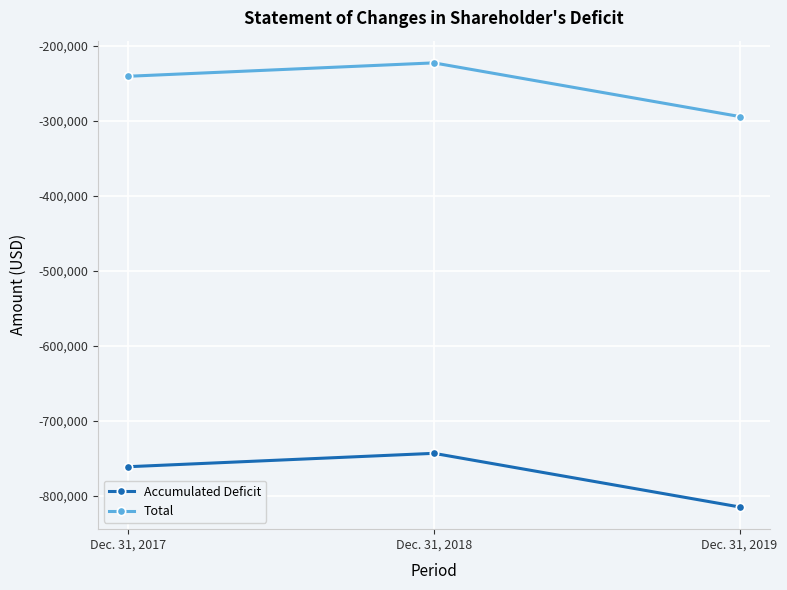

True or false: Accumulated Deficit has a value of -1455254 at Dec. 31, 2019.

False